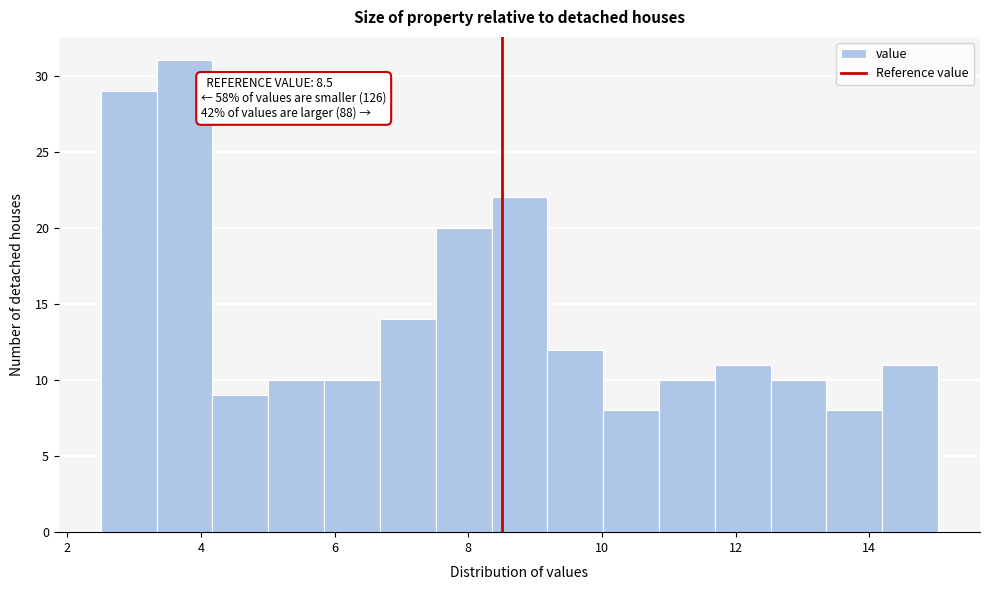

Over which range of the x-axis is the bar tallest?

3.4 to 4.2